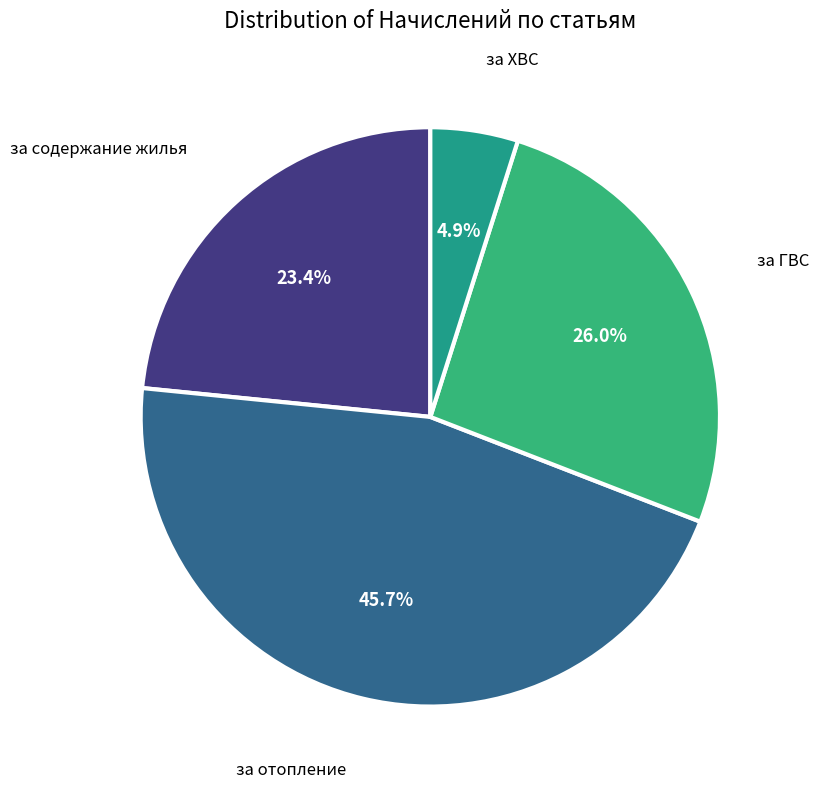

How many slices are in this pie chart?

4